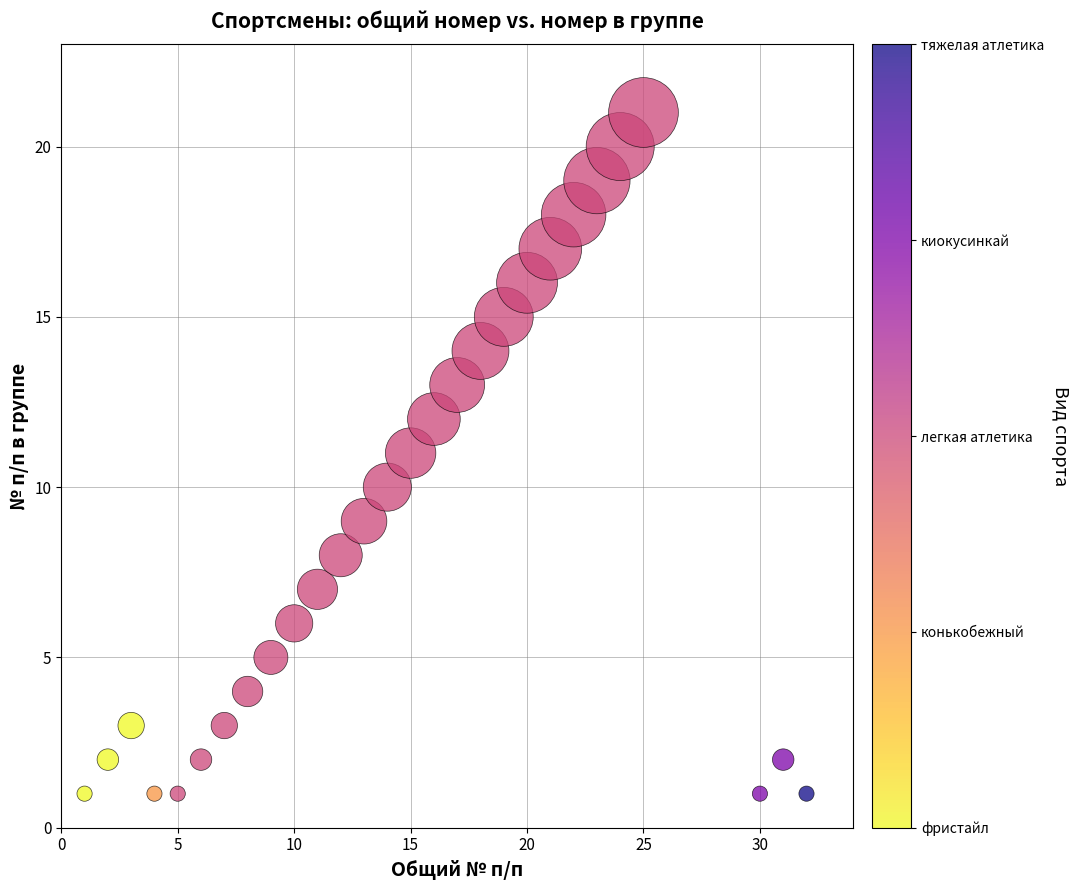

What is the range of X values (max minus min)?

31